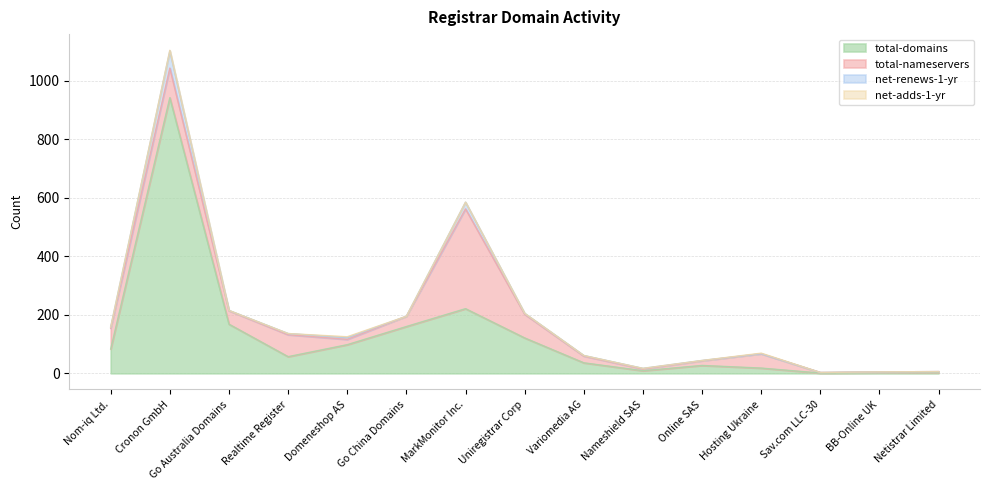

At which category is the sum across all series the highest?

Cronon GmbH